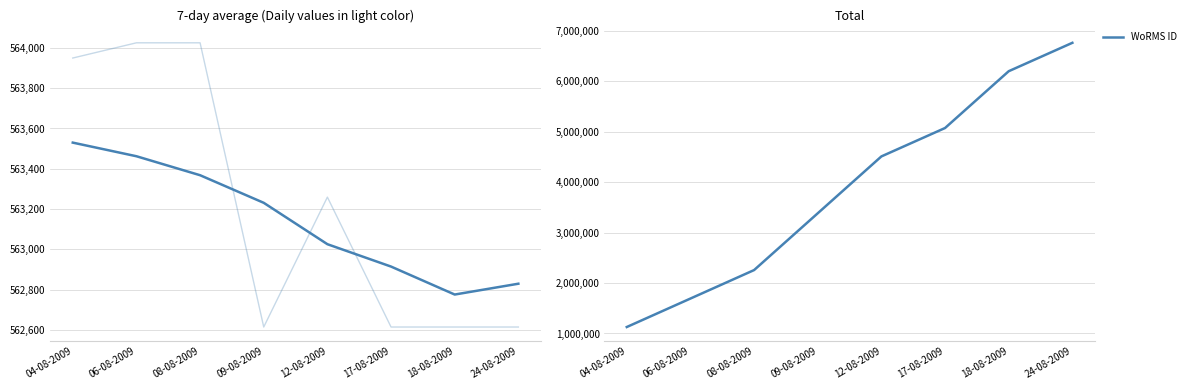

The value of WoRMS ID (7-day avg) at 12-08-2009 is 887496.4. True or false?

False